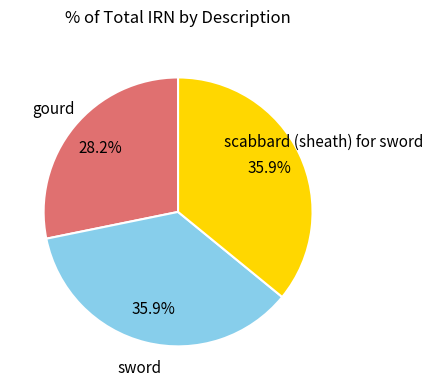

Is there any slice that represents more than half of the pie?

No